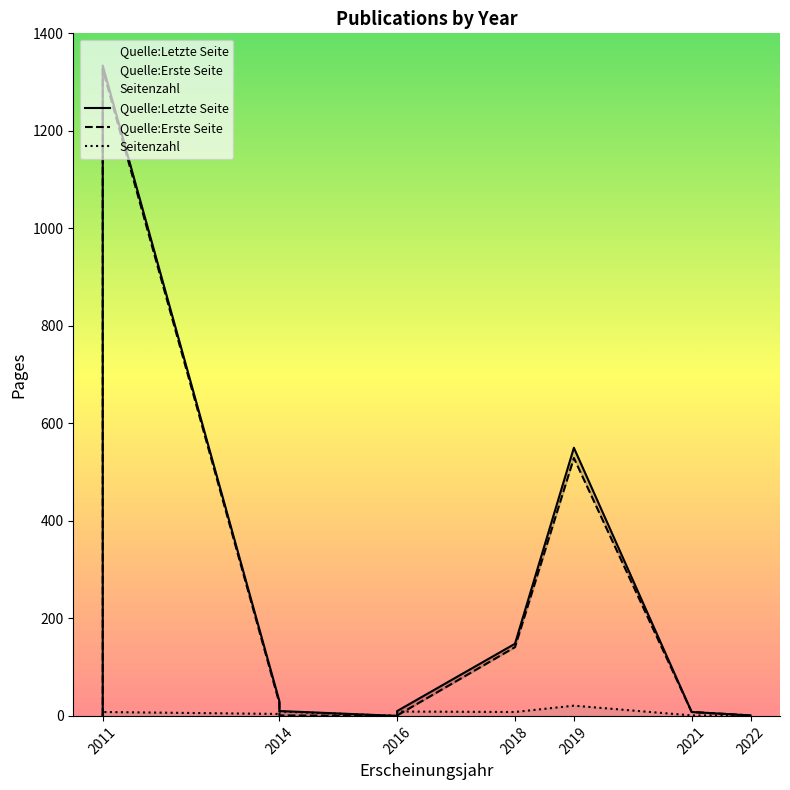

What is the sum of all Quelle:Letzte Seite values?

2091